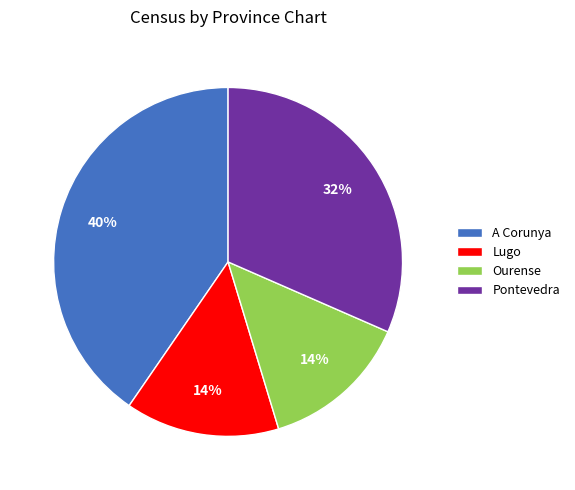

Count the number of slices in the pie.

4